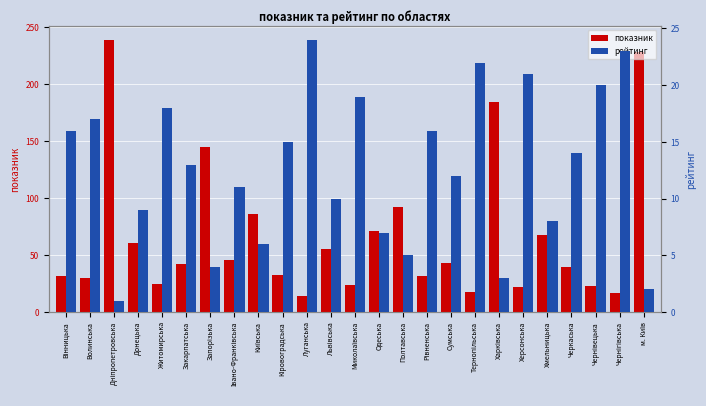

What is the sum of all рейтинг values?

316